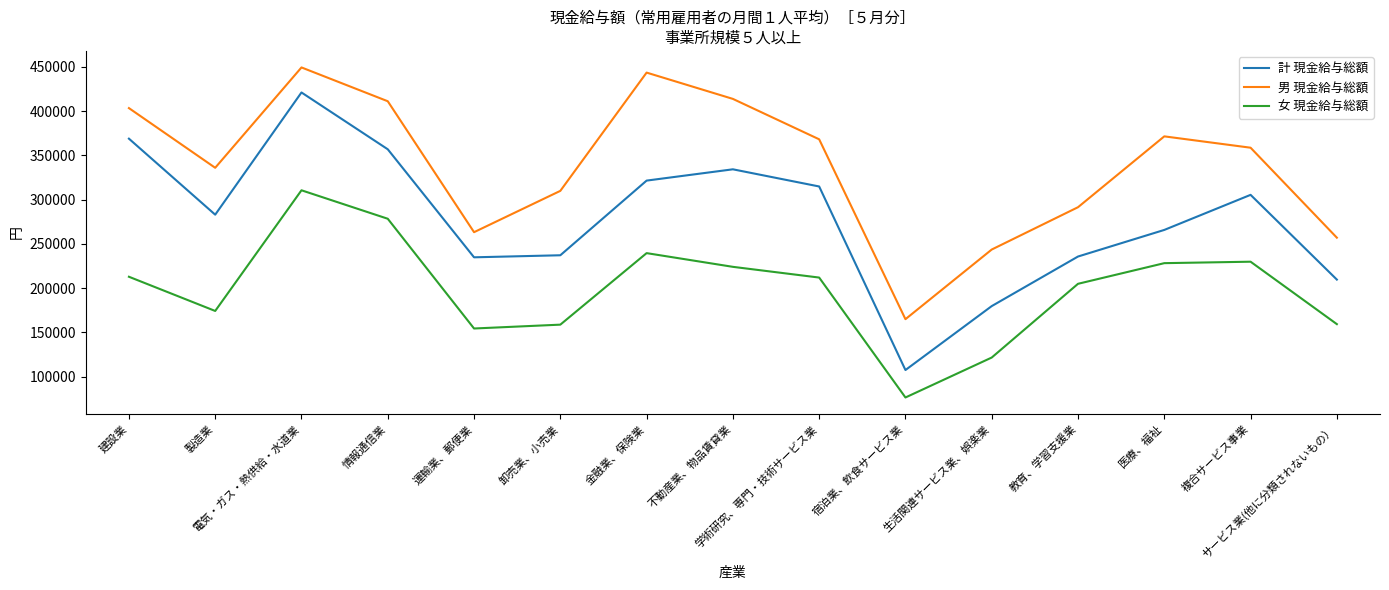

What is the sum of the 計 現金給与総額 values at 情報通信業 and 複合サービス事業?

662284